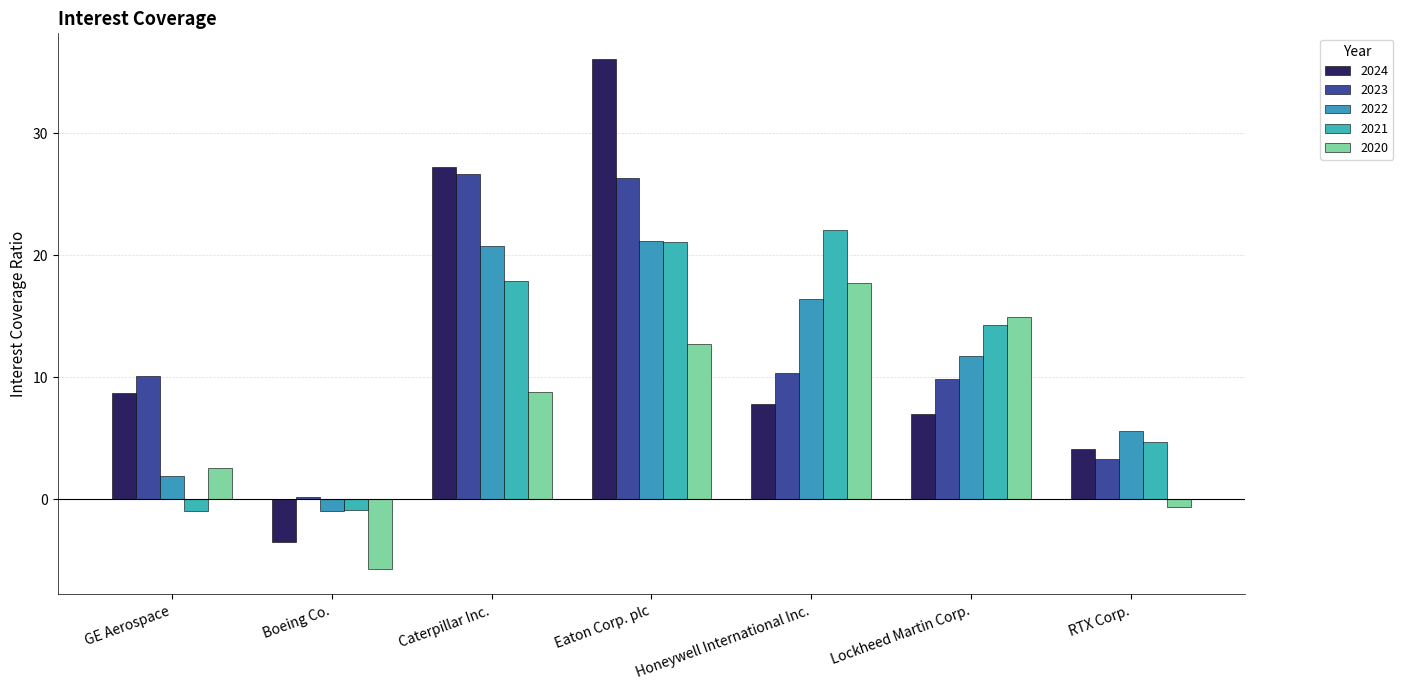

Rank the series at Lockheed Martin Corp. from lowest to highest value.

2024, 2023, 2022, 2021, 2020